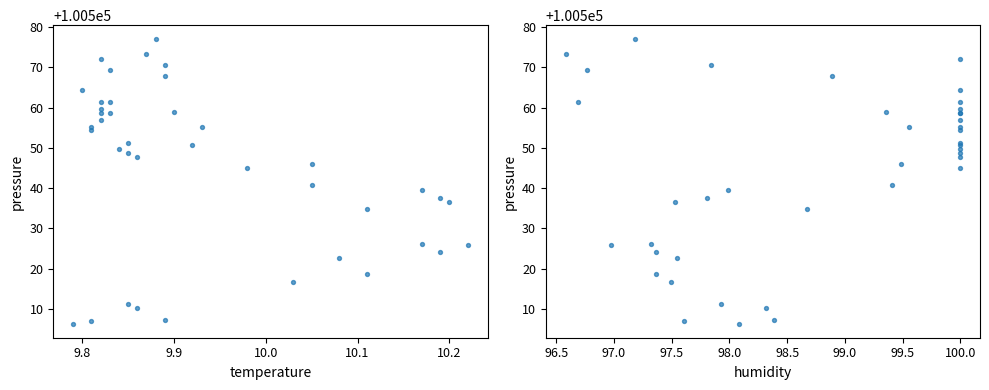

Which series reaches the minimum Y coordinate?

pressure